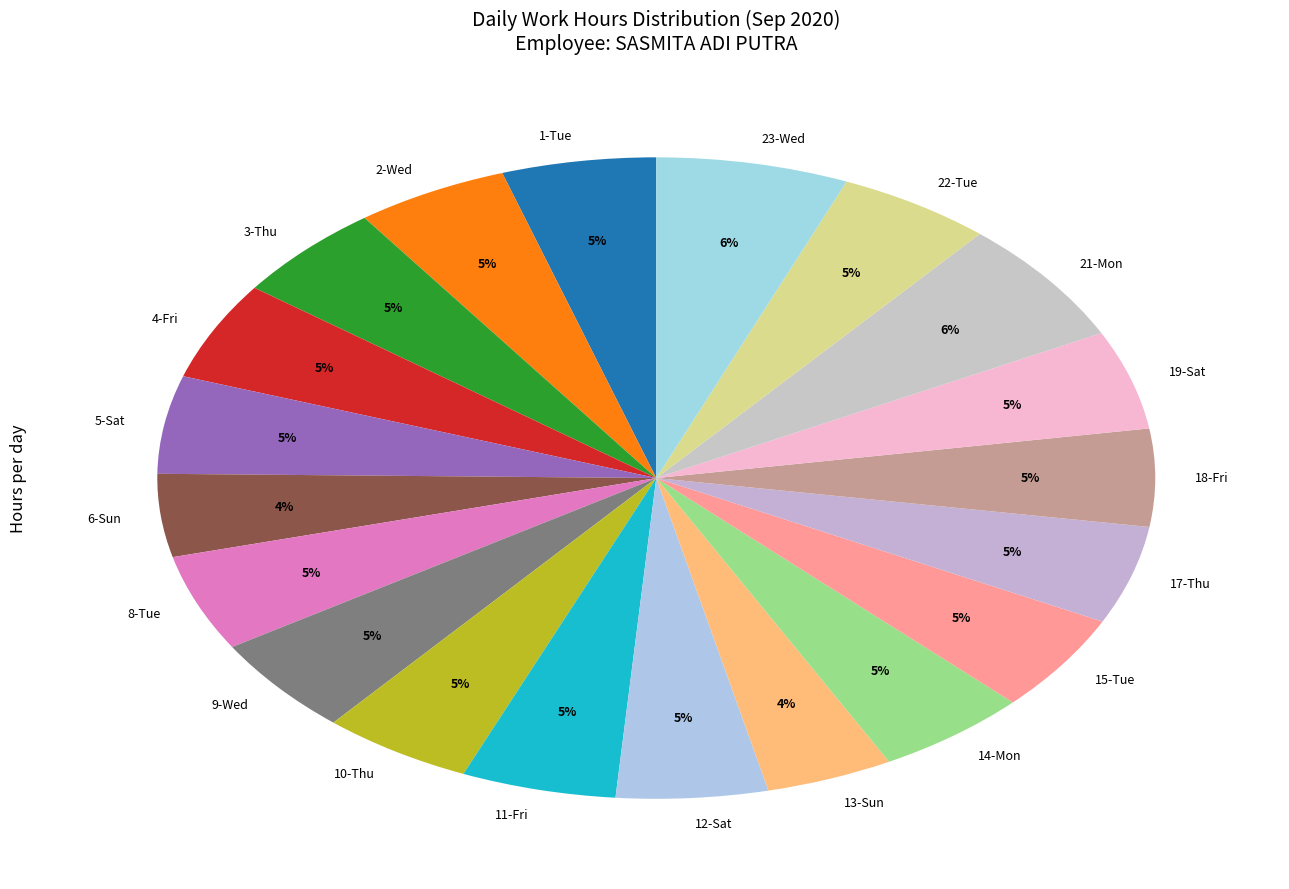

The 2-Wed slice represents 5% of the pie. True or false?

True